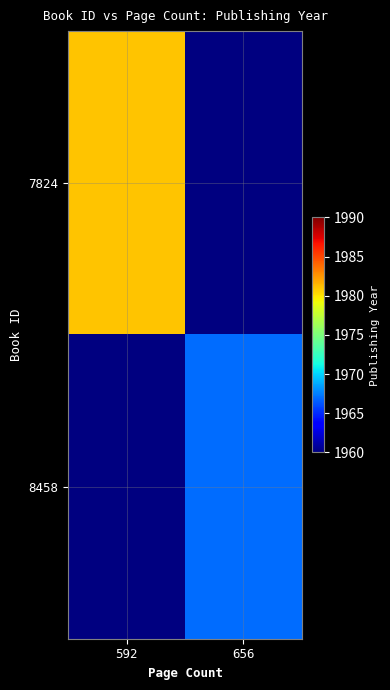

How many series are shown in this chart?

2